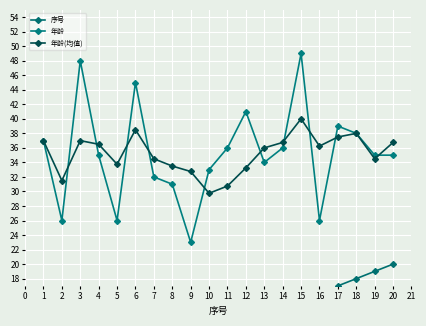

True or false: 年龄 has a value of 36.0 at 11.

True